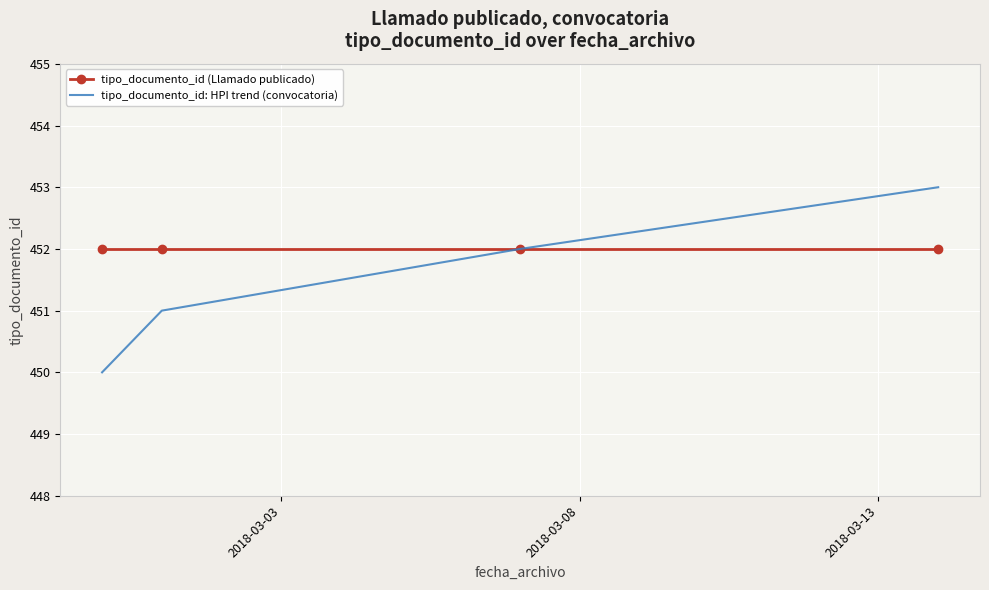

Which series has the largest total across all categories?

tipo_documento_id (Llamado publicado)